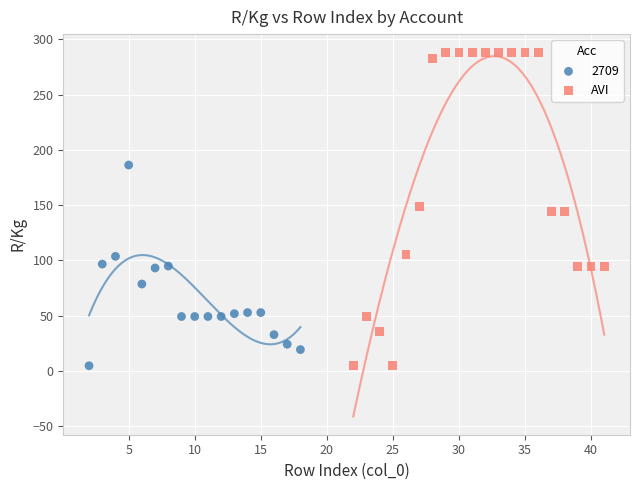

Which series contains the highest Y value?

AVI